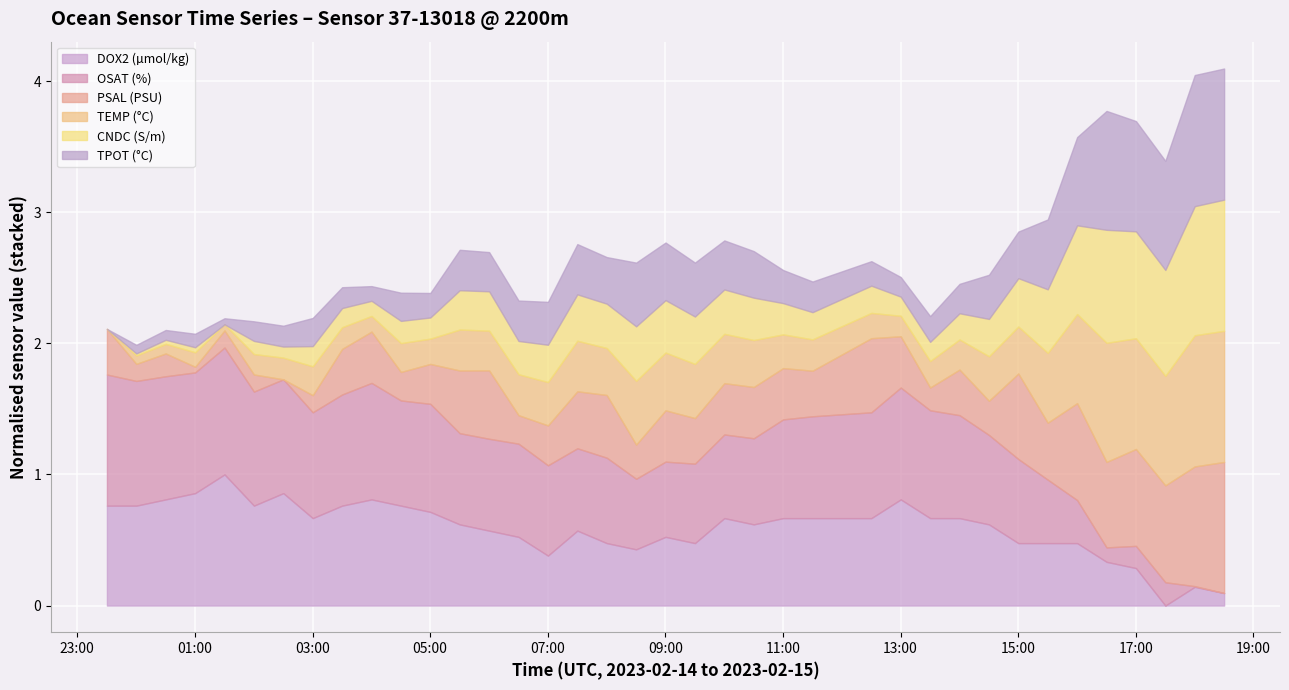

The DOX2 (µmol/kg) series shows 327.9 at 2023-02-15T04:00:13. True or false?

False